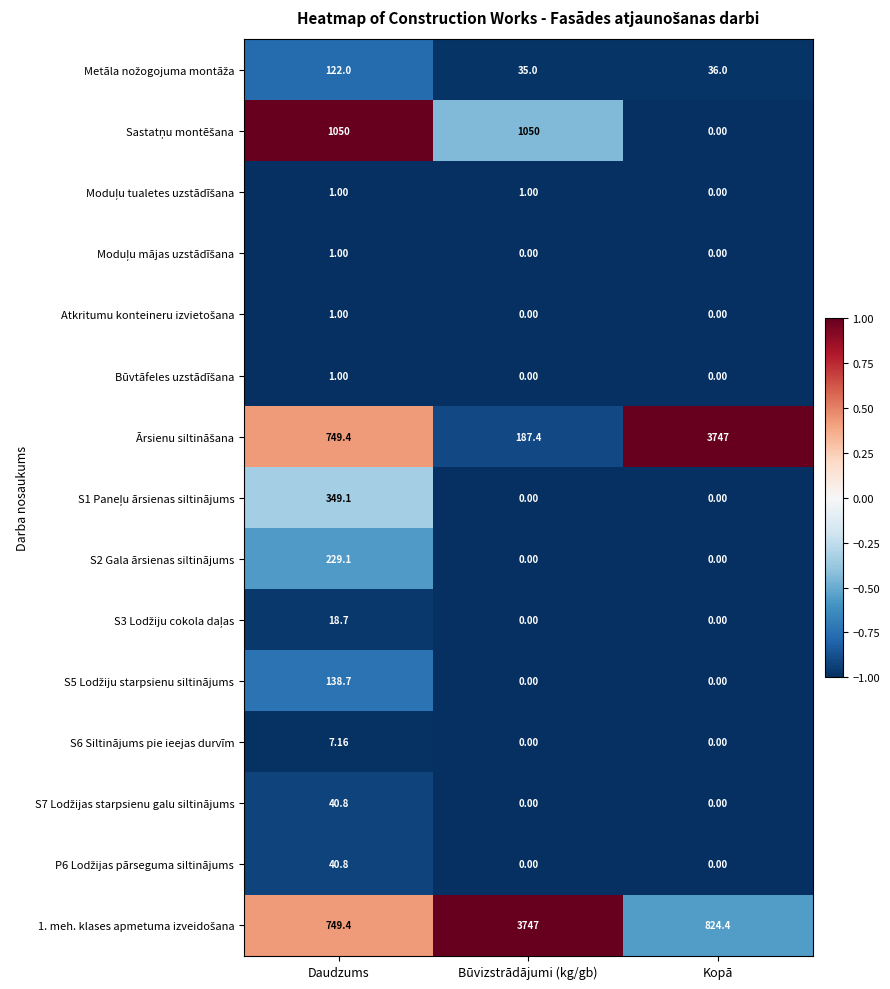

What is the difference between the highest and lowest values at Būvizstrādājumi (kg/gb)?

3747.0